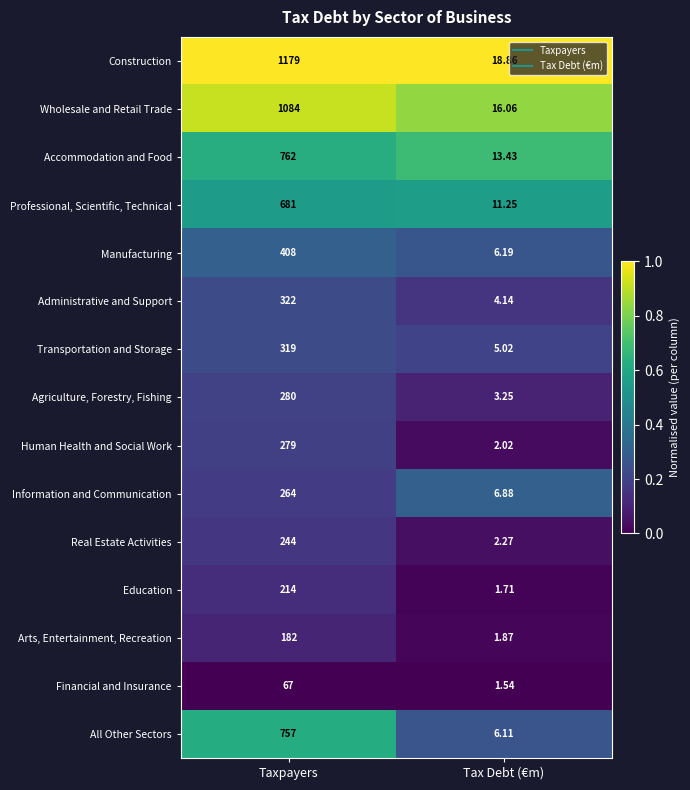

Between Taxpayers and Tax Debt (€m), which series saw the biggest shift?

Construction